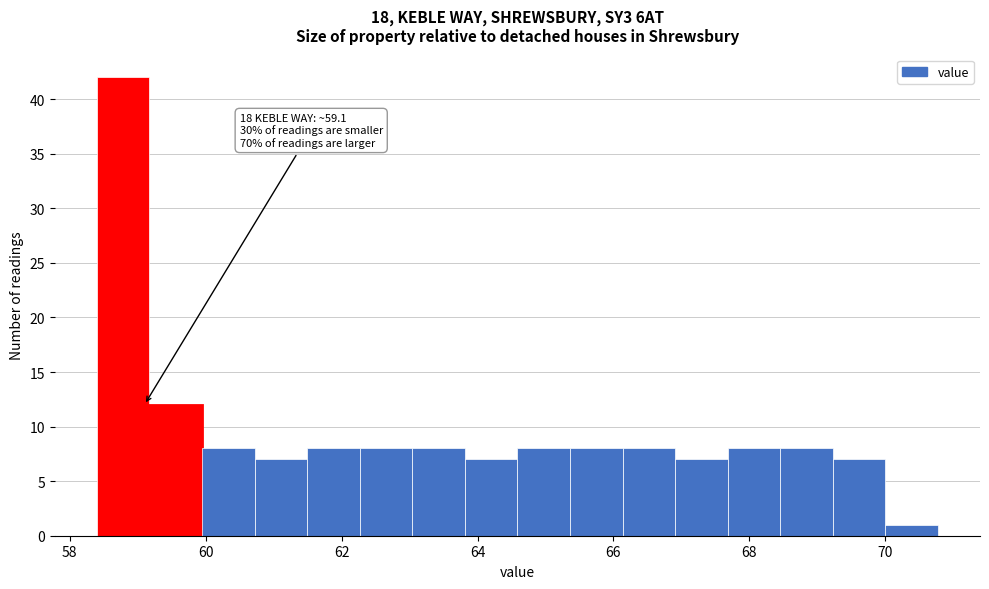

Around what value on the x-axis is the tallest bar? Give the approximate position of its centre, as read against the axis.

58.8